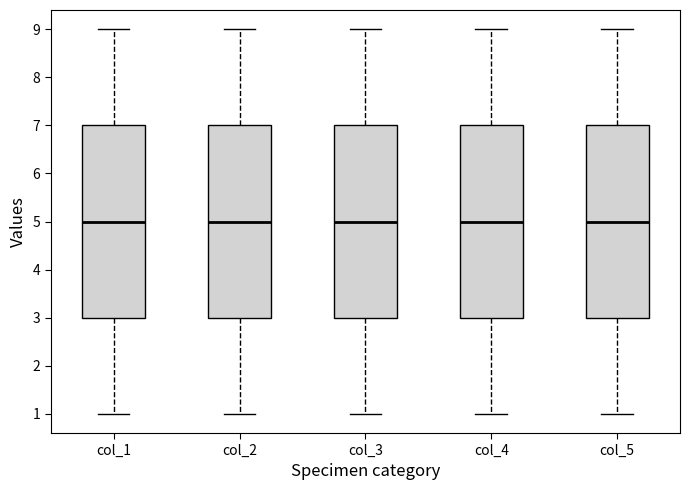

Where does the upper whisker of the box for col_5 end on the y-axis? The values are not printed on the chart, so give them approximately, as read against the axis.

9